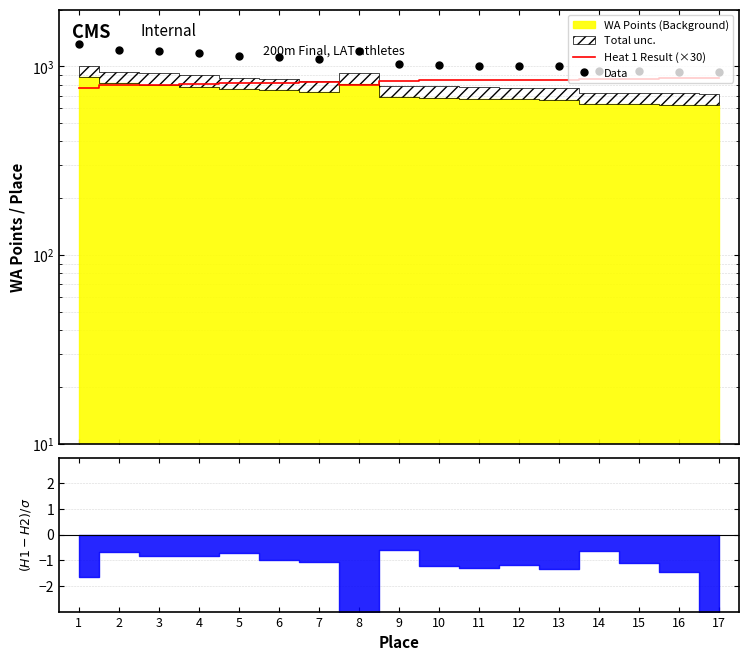

Which label corresponds to the largest value in the chart?

1